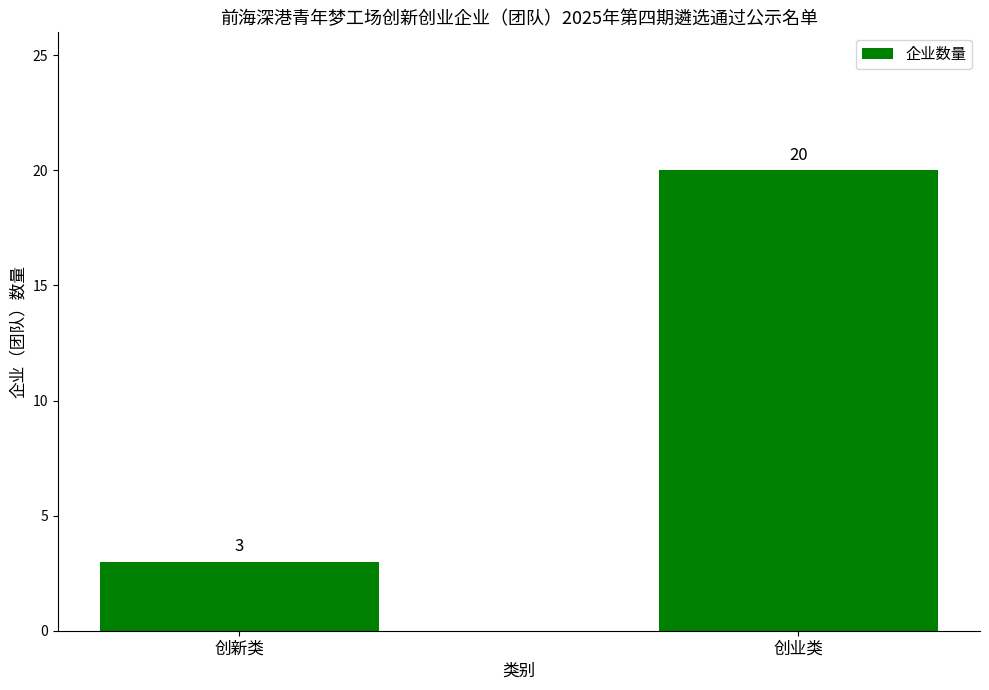

The chart shows a value of 3 at 创新类. True or false?

True